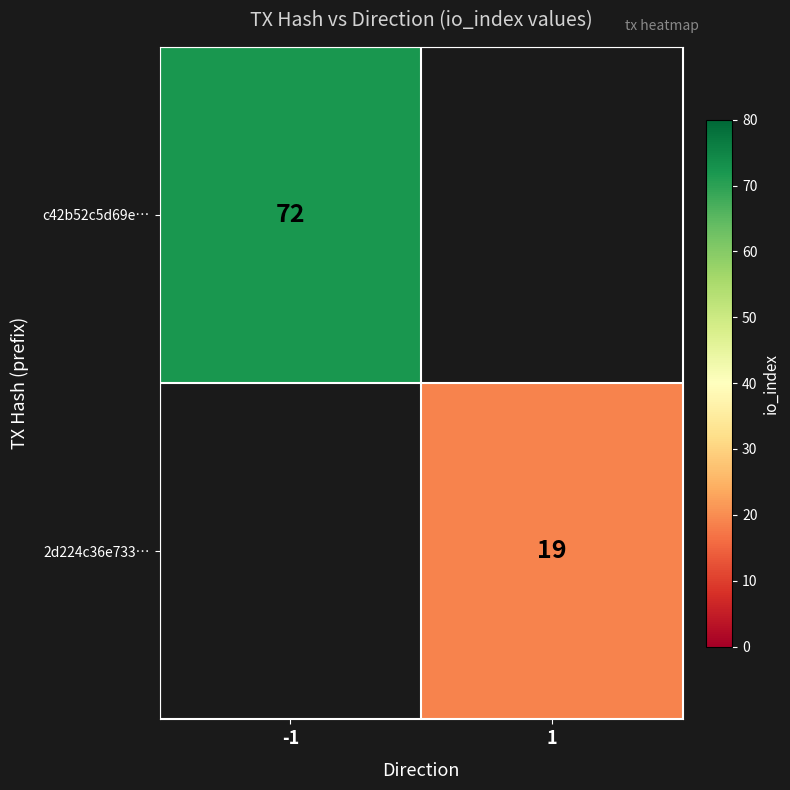

How many categories are shown in the chart?

2